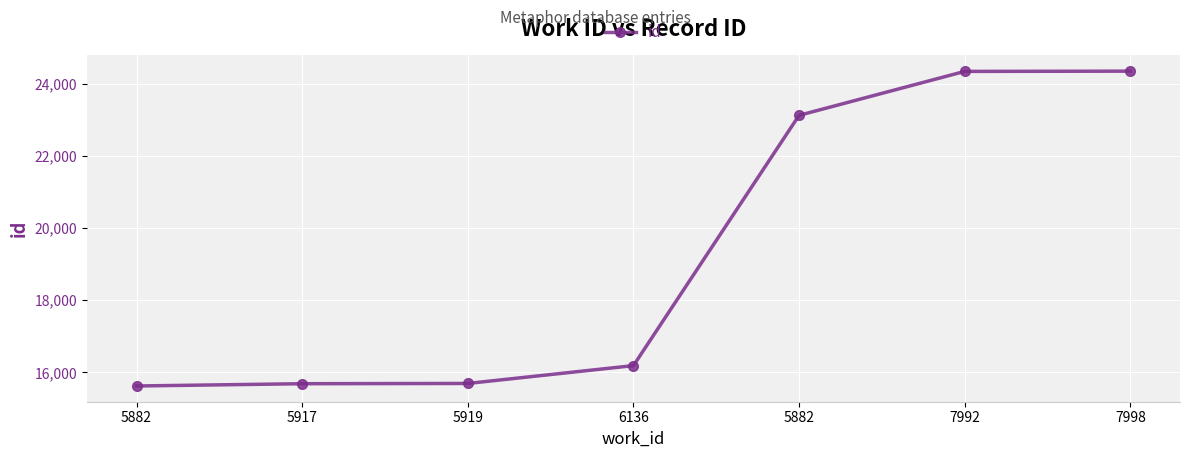

How many lines are shown in the chart?

1